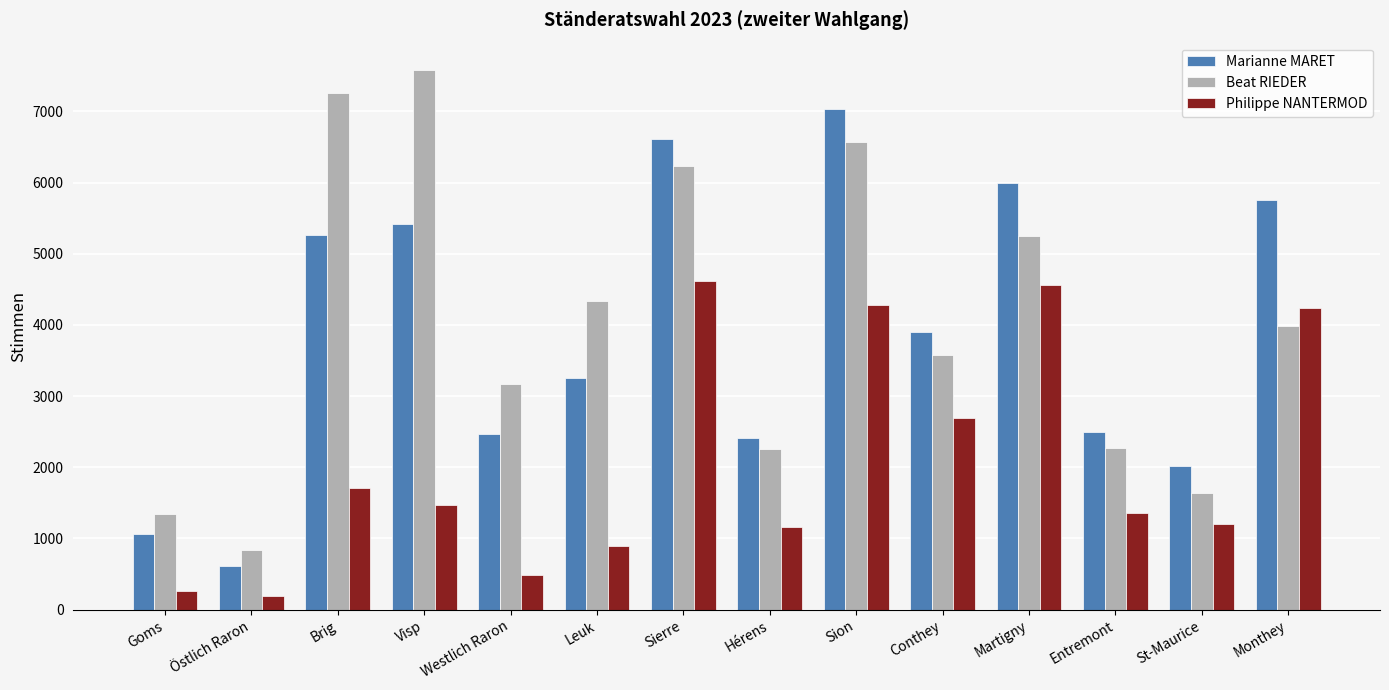

Which category has the highest value across all series?

Visp